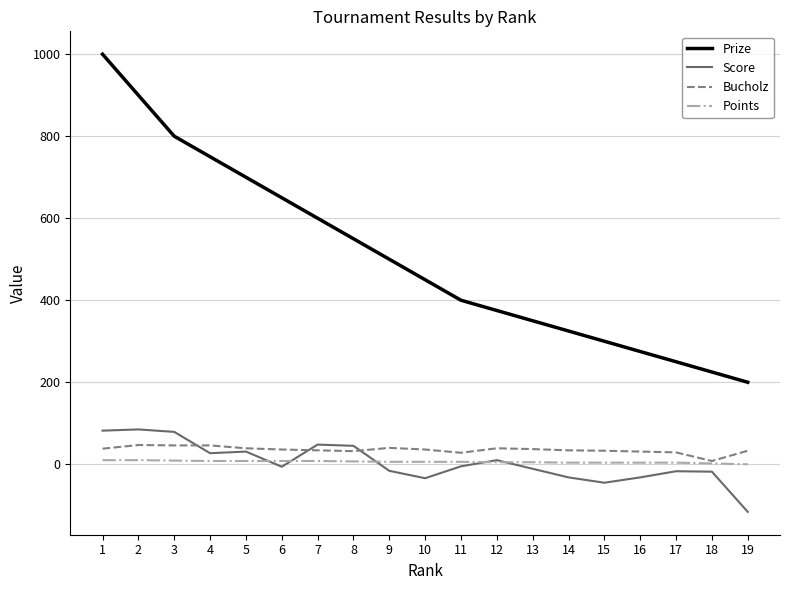

Which series has the widest spread of values?

Prize